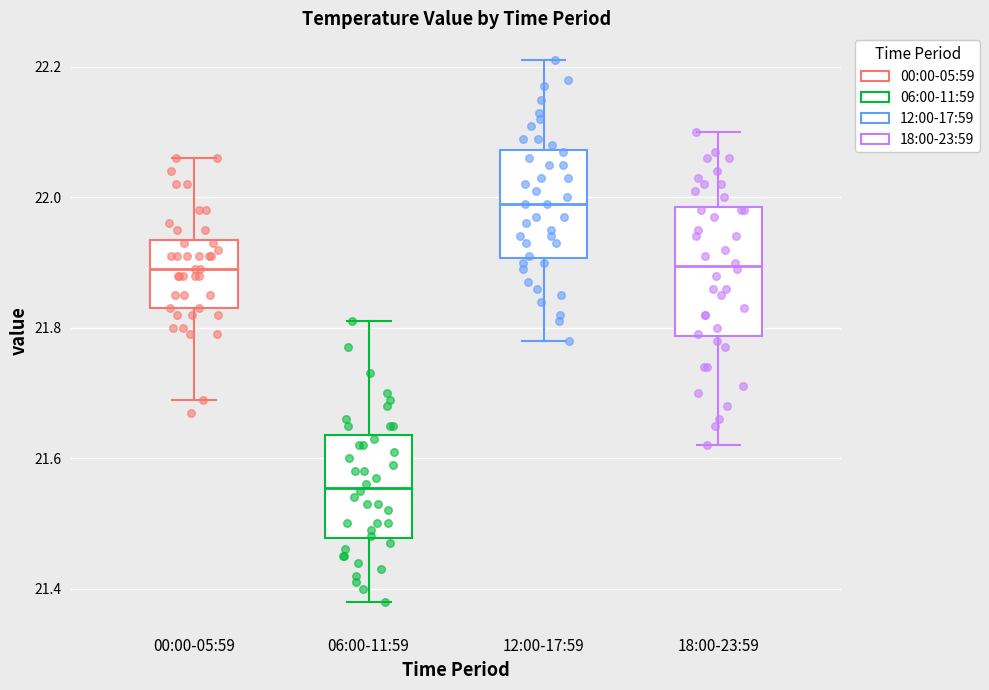

Where does the lower whisker of the box for 18:00-23:59 end on the y-axis? The values are not printed on the chart, so give them approximately, as read against the axis.

21.62